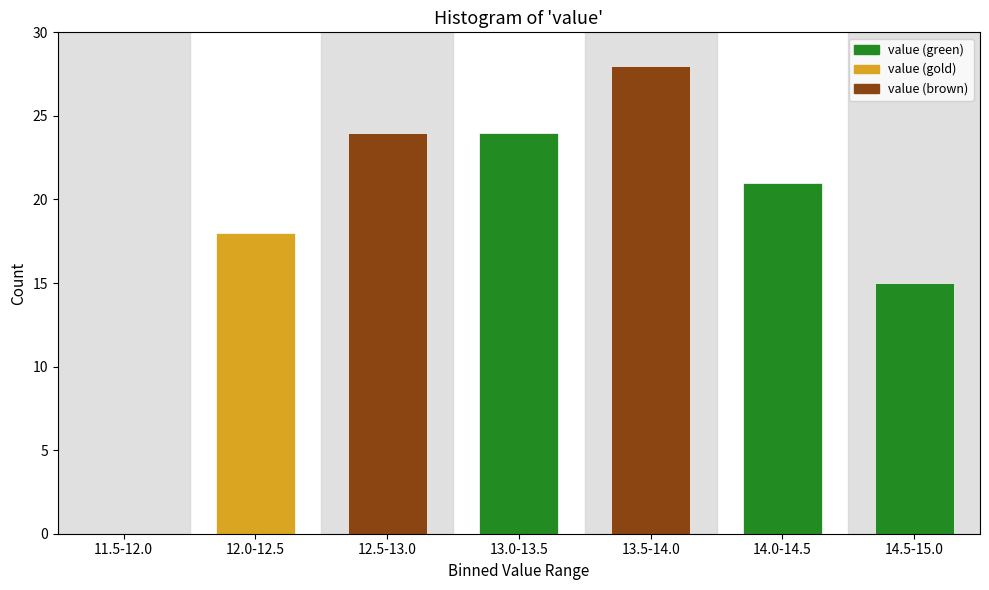

Reading left to right, list all the values displayed in this chart.

11.5-12.0=0	12.0-12.5=18	12.5-13.0=24	13.0-13.5=24	13.5-14.0=28	14.0-14.5=21	14.5-15.0=15